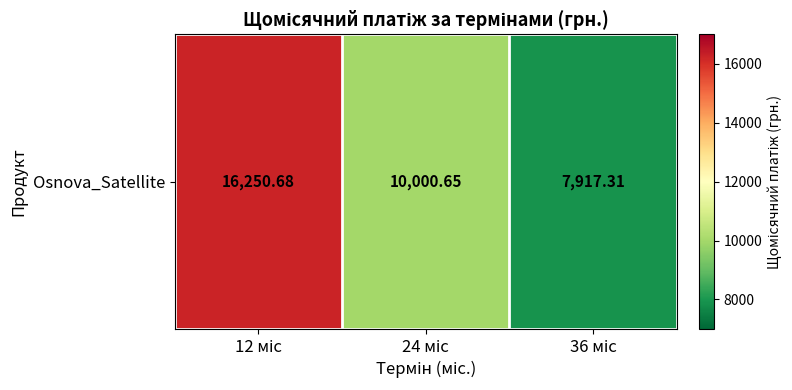

Between 36 міс and 24 міс, which is larger?

24 міс